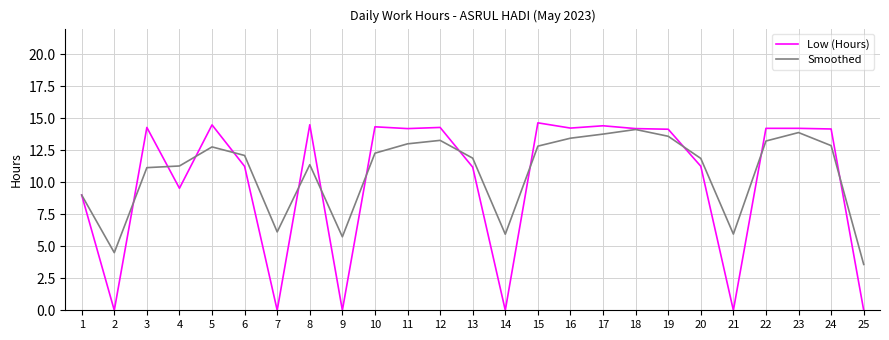

What is the sum of the Smoothed values at 3 and 4?

22.4